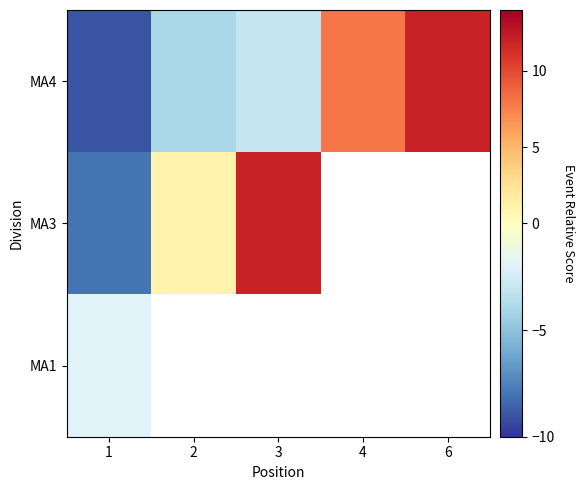

How many negative values does the MA3 series have?

1